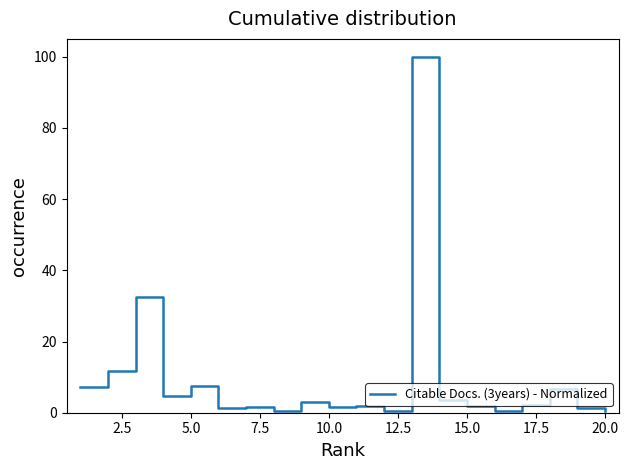

What is the difference between the maximum and minimum values?

99.5